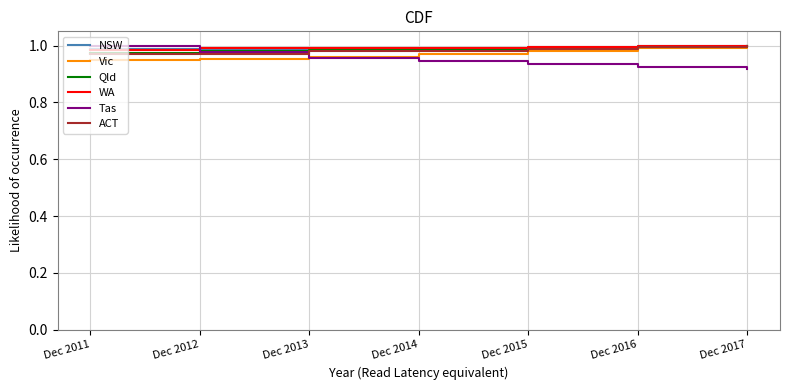

What is the total value across all series at Dec 2015?

5.9